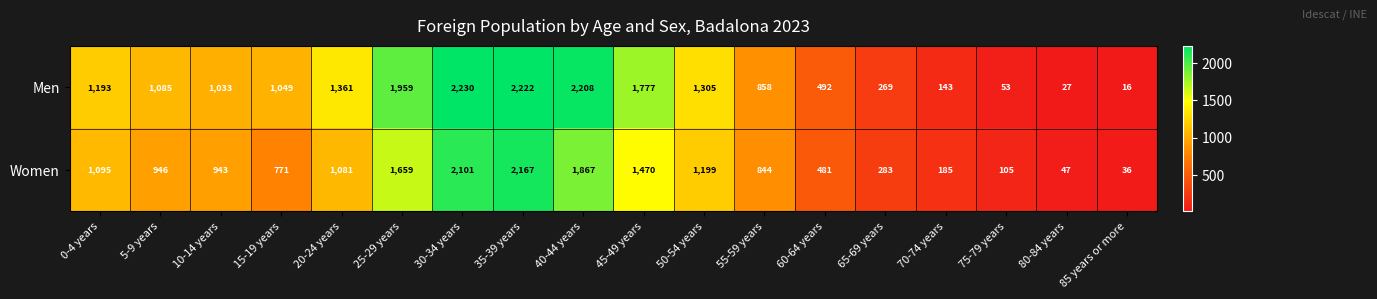

Count the number of data series in this chart.

2